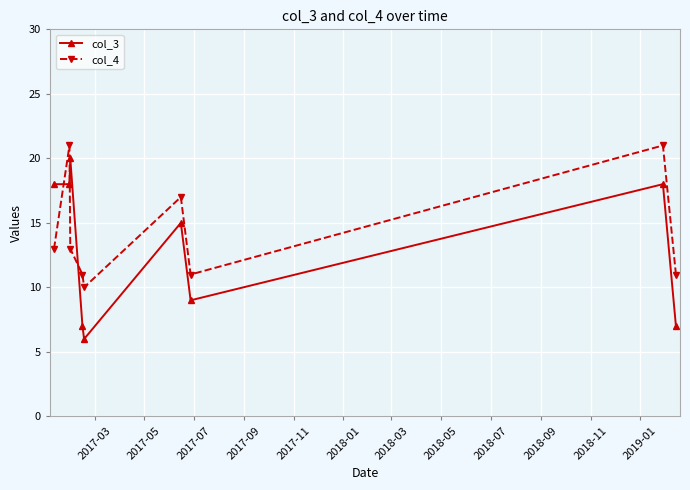

What is the value of the col_3 point at the 1st from the left?

18